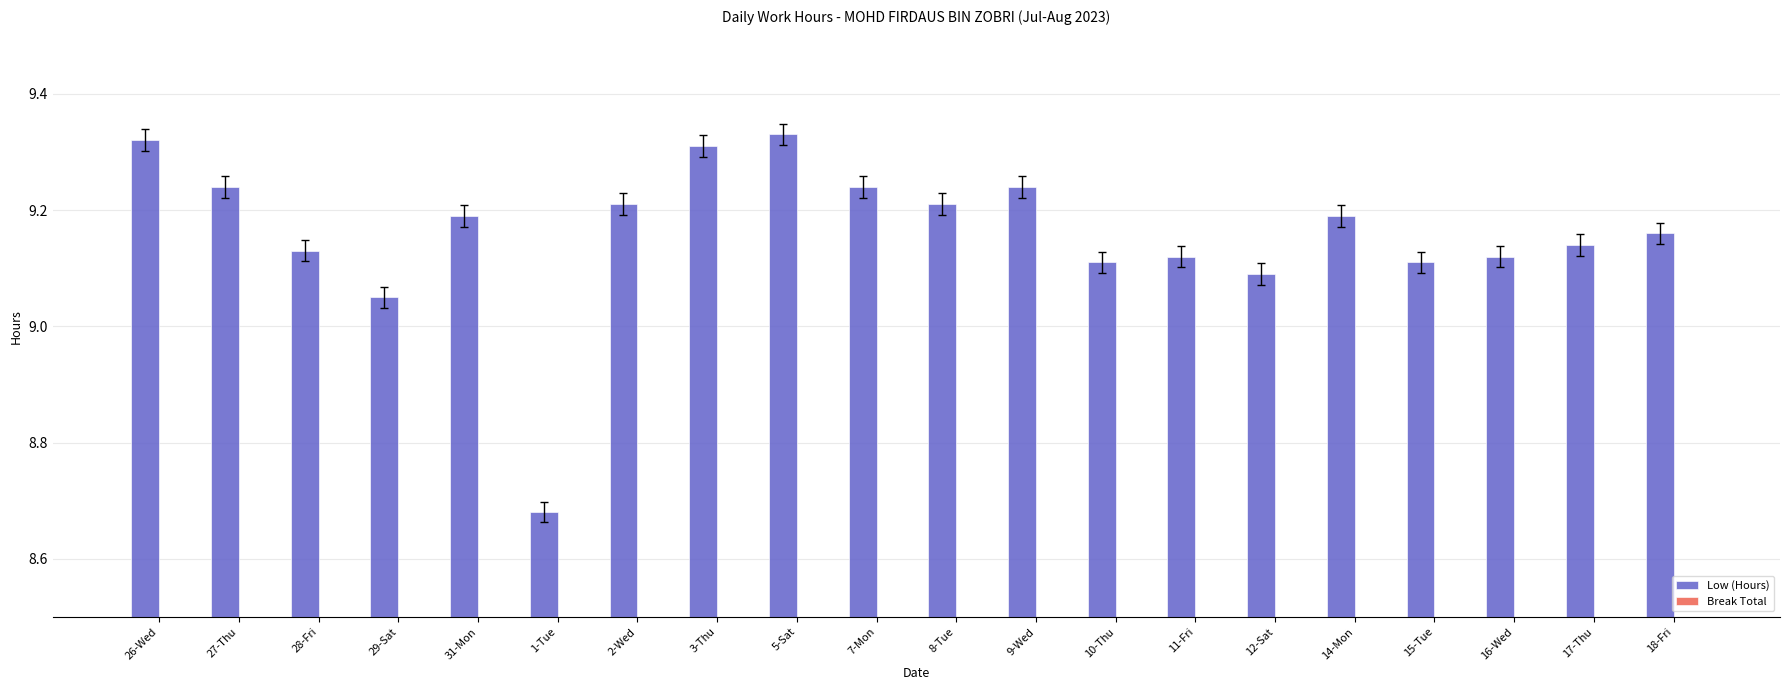

True or false: the data shows 9.1 at 15-Tue.

True